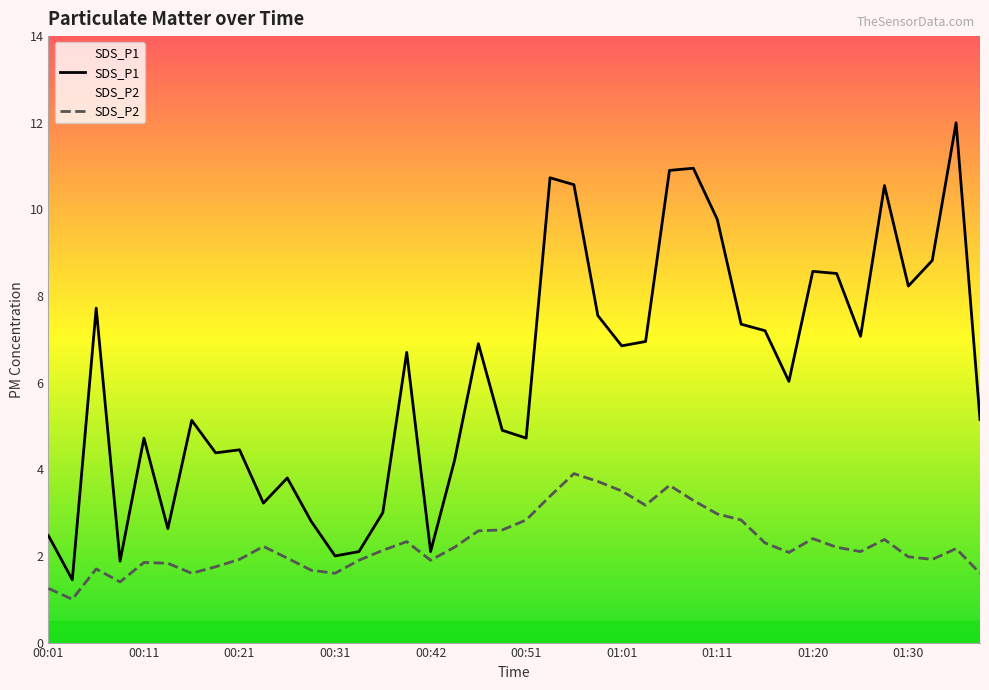

Reading left to right, transcribe all the data shown in this chart.

SDS_P1: 00:01=2.5	00:03=1.4	00:06=7.7	00:08=1.9	00:11=4.7	00:13=2.6	00:16=5.1	00:18=4.4	00:21=4.5	00:23=3.2	00:26=3.8	00:28=2.8	00:31=2.0	00:33=2.1	00:36=3.0	00:38=6.7	00:42=2.1	00:43=4.2	00:46=6.9	00:48=4.9	00:51=4.7	00:53=10.7	00:56=10.6	00:58=7.5	01:01=6.8	01:03=7.0	01:06=10.9	01:08=10.9	01:11=9.8	01:13=7.3	01:15=7.2	01:18=6.0	01:20=8.6	01:23=8.5	01:25=7.1	01:28=10.6	01:30=8.2	01:32=8.8	01:35=12.0	01:37=5.2
SDS_P2: 00:01=1.2	00:03=1.0	00:06=1.7	00:08=1.4	00:11=1.9	00:13=1.8	00:16=1.6	00:18=1.8	00:21=1.9	00:23=2.2	00:26=1.9	00:28=1.7	00:31=1.6	00:33=1.9	00:36=2.1	00:38=2.3	00:42=1.9	00:43=2.2	00:46=2.6	00:48=2.6	00:51=2.8	00:53=3.4	00:56=3.9	00:58=3.7	01:01=3.5	01:03=3.2	01:06=3.6	01:08=3.3	01:11=3.0	01:13=2.8	01:15=2.3	01:18=2.1	01:20=2.4	01:23=2.2	01:25=2.1	01:28=2.4	01:30=2.0	01:32=1.9	01:35=2.2	01:37=1.6